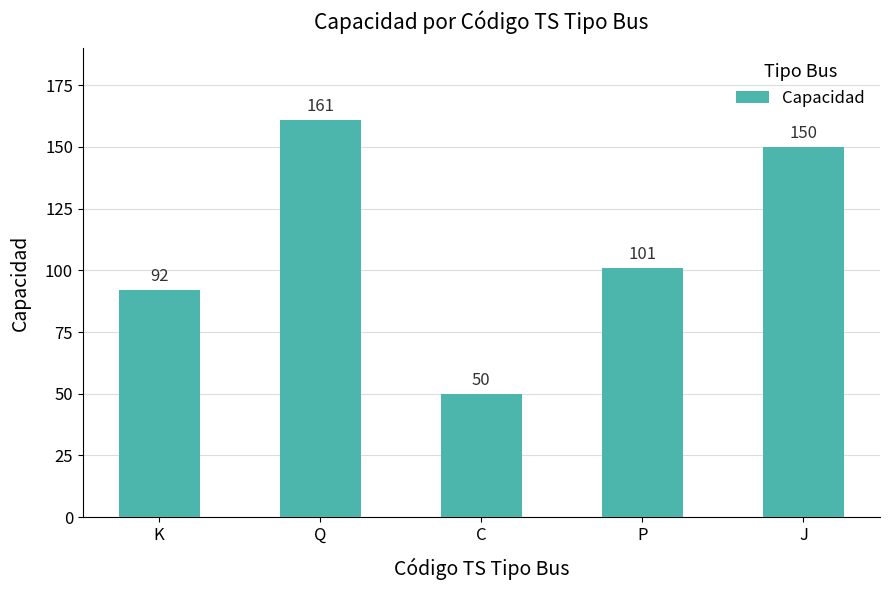

What is the sum of all values?

554